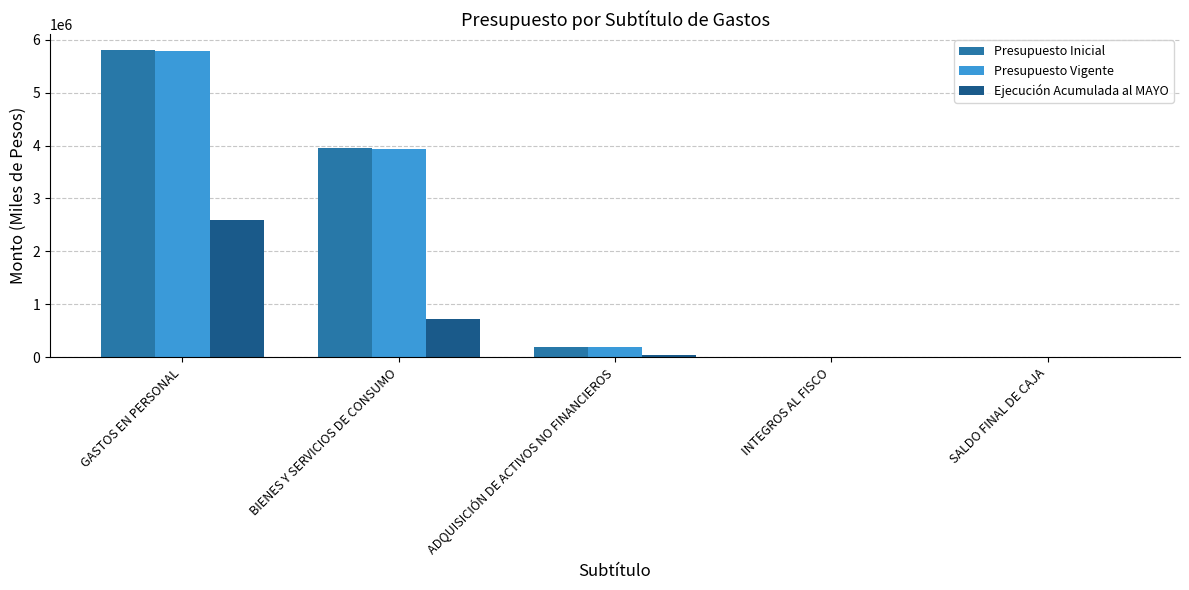

Is the value of Presupuesto Vigente at INTEGROS AL FISCO greater than the value of Ejecución Acumulada al MAYO at BIENES Y SERVICIOS DE CONSUMO?

No